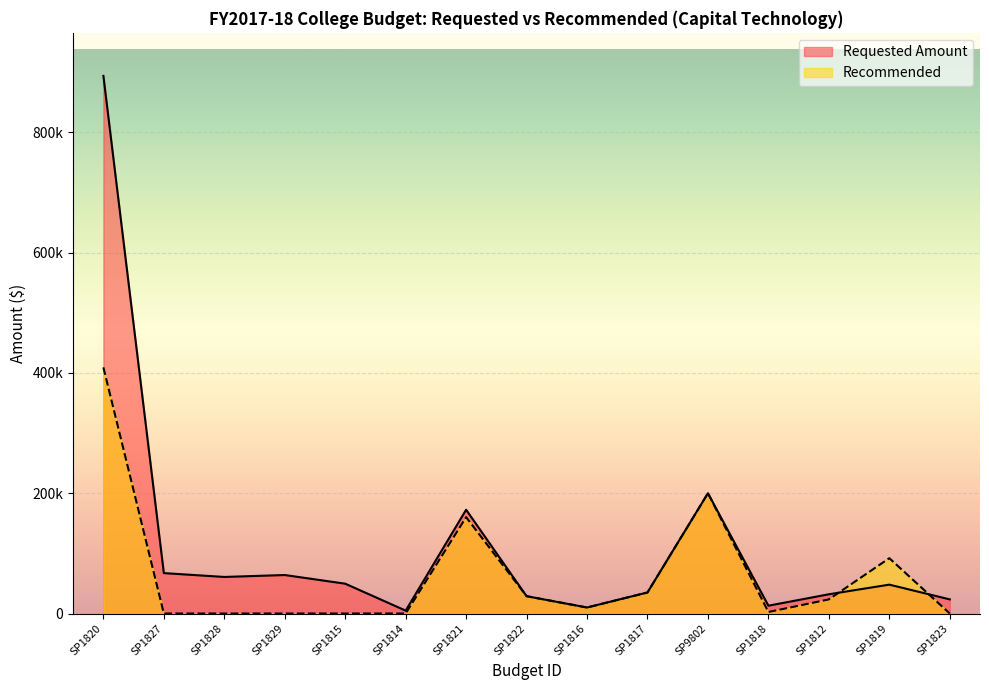

How many distinct data groups are displayed?

2